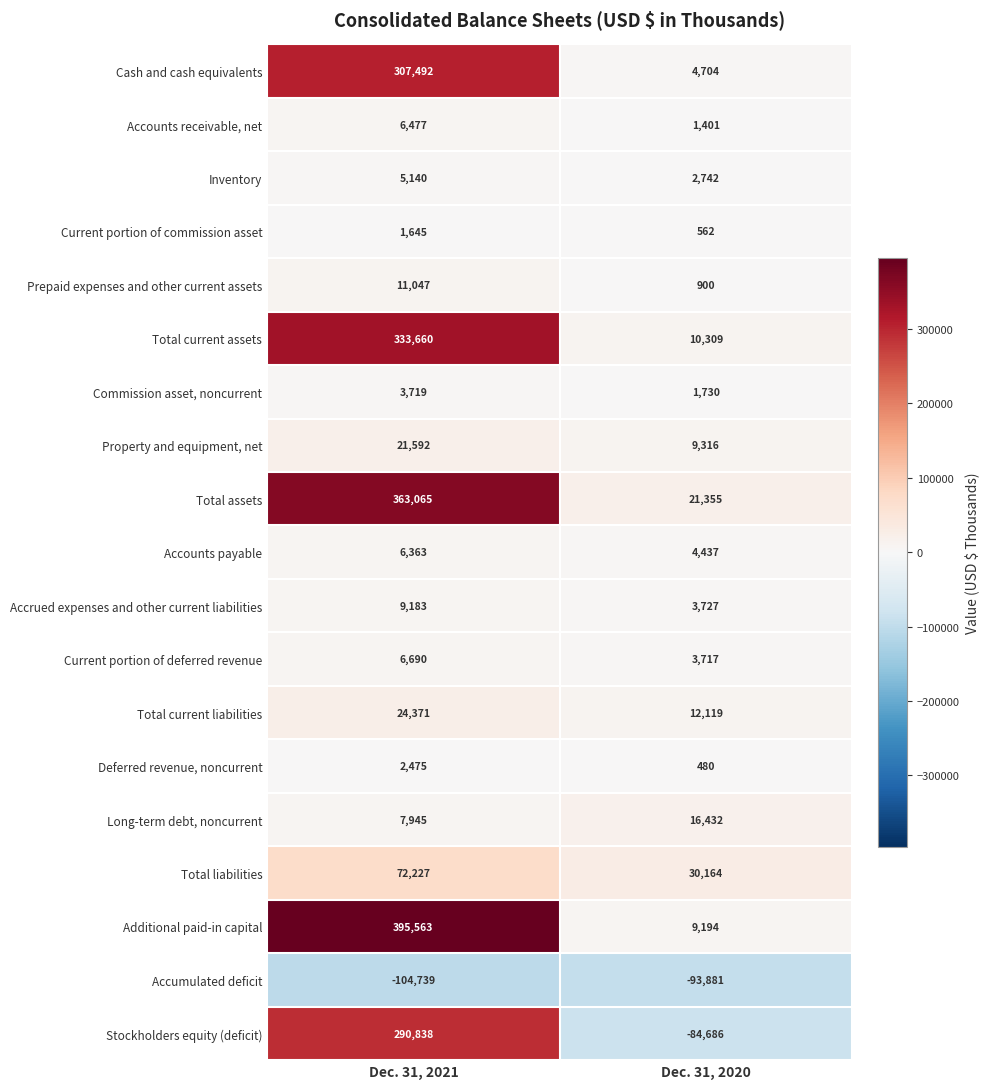

At how many categories does at least one series exceed 249709?

1